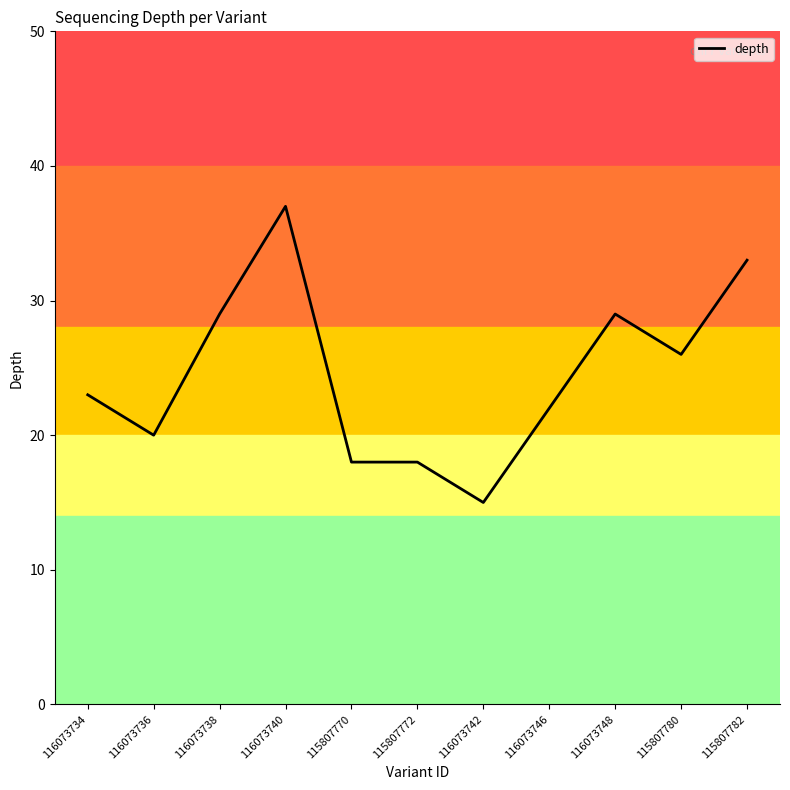

Which category has the lowest value across all series?

116073742